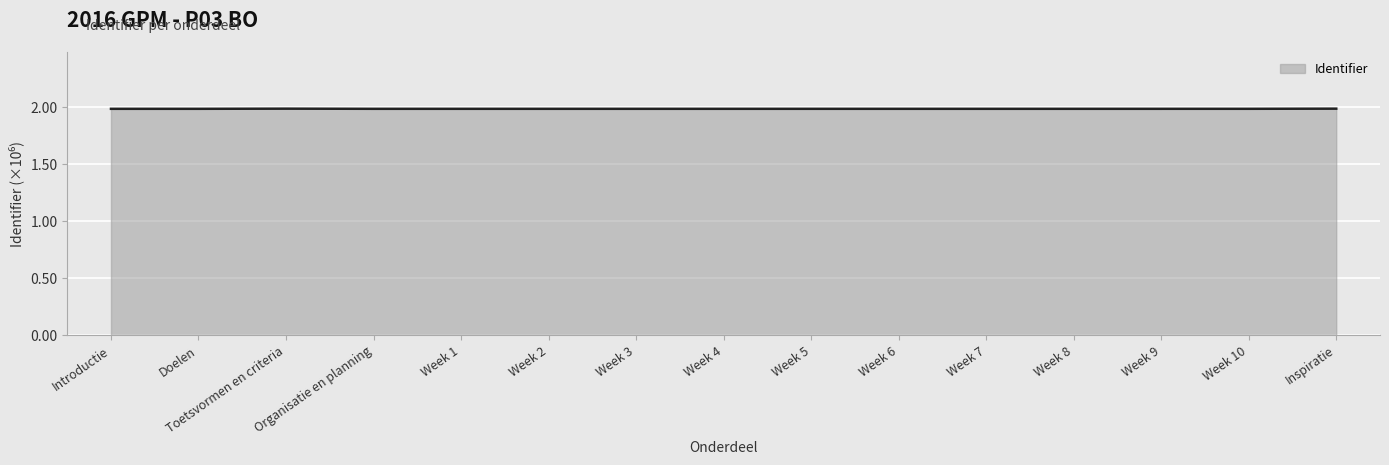

What position from the left is Week 10?

14